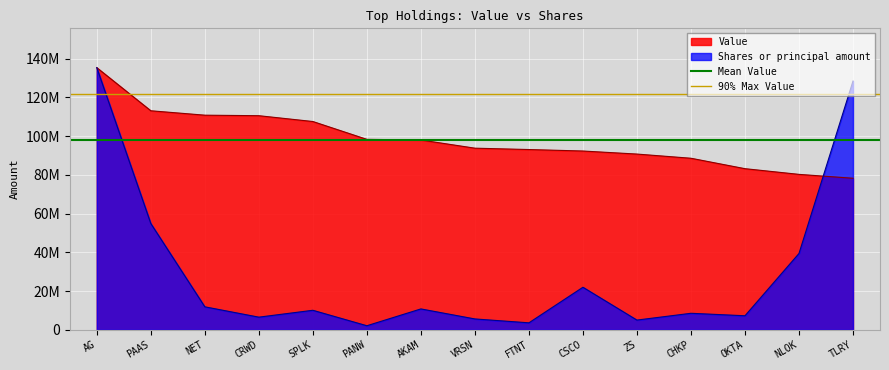

The value of 90% Max Value at PAAS is 68287806.9. True or false?

False